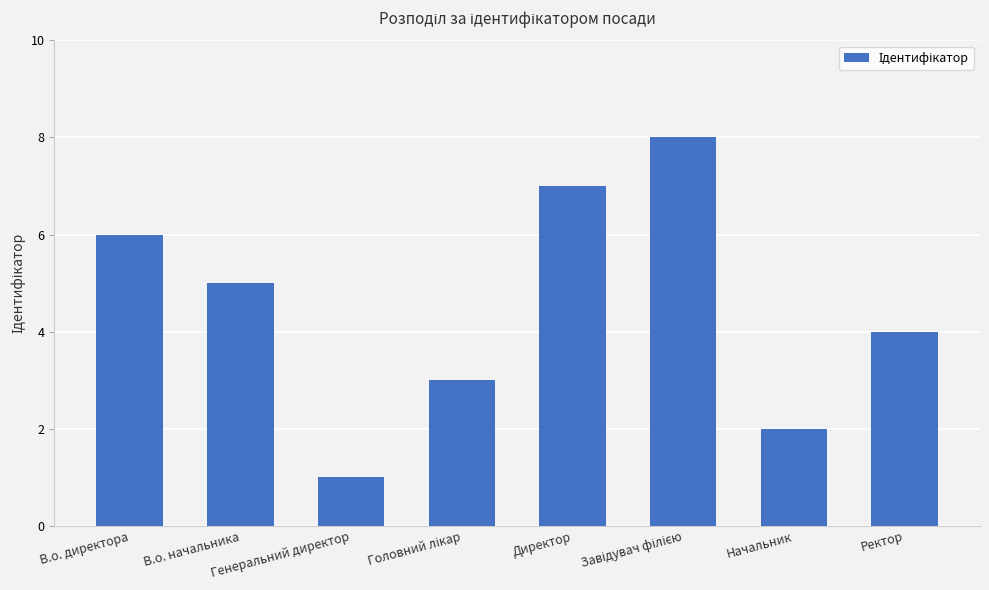

What is the maximum value shown in the chart?

8